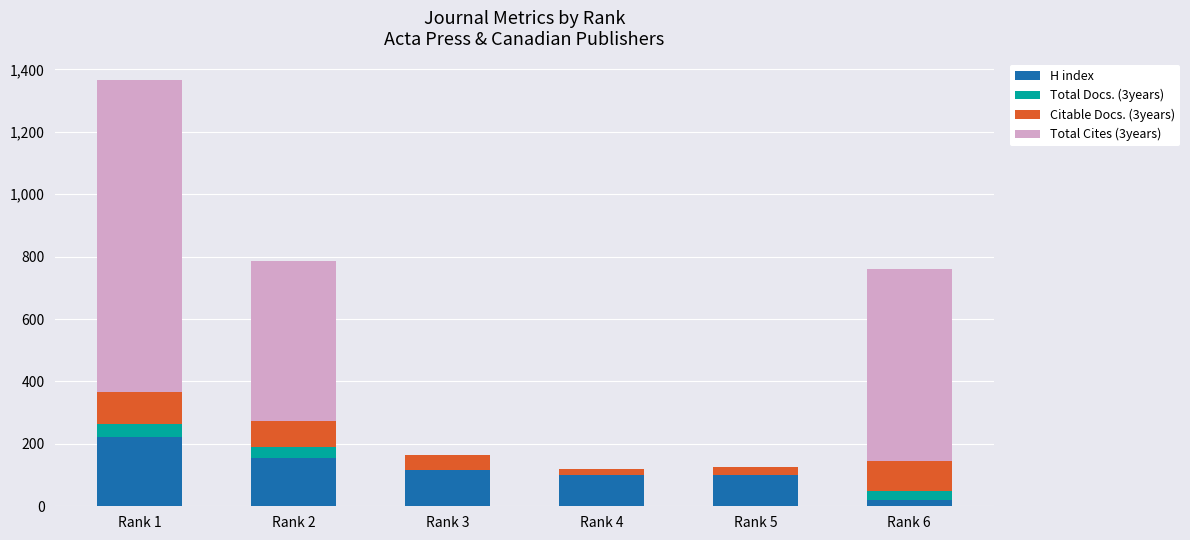

At which category is the sum across all series the highest?

Rank 1